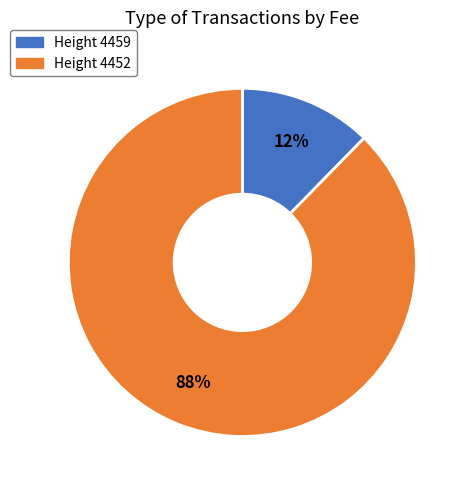

To the nearest percent, what is the average slice percentage?

50%